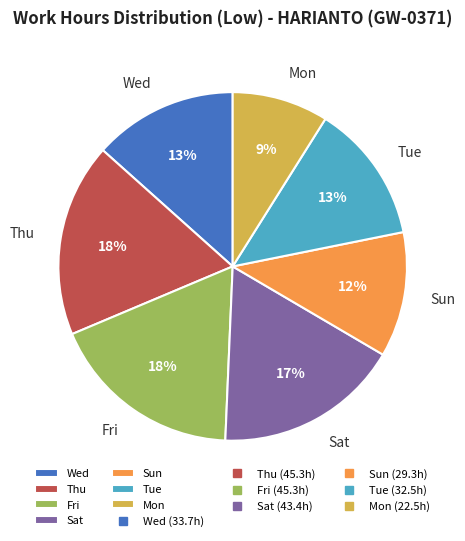

Between Fri and Mon, which is larger?

Fri